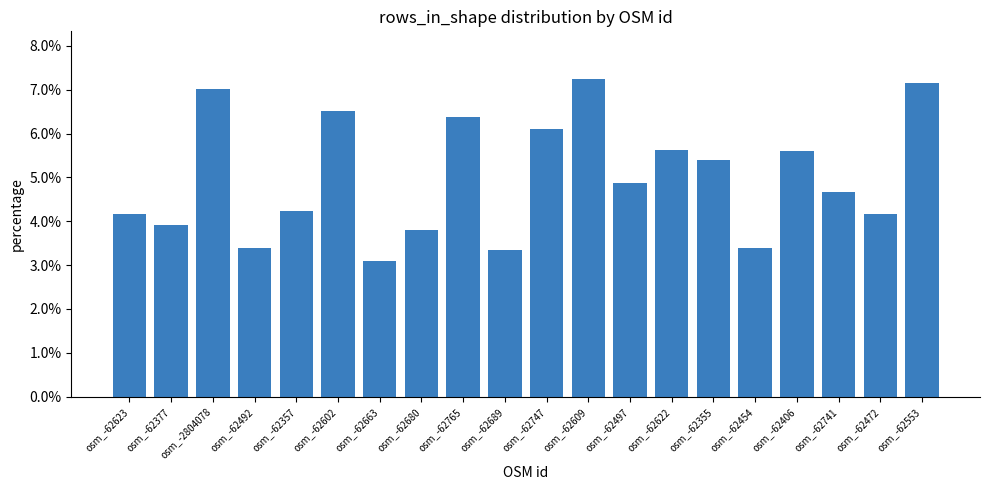

Does the chart contain stacked bars?

No